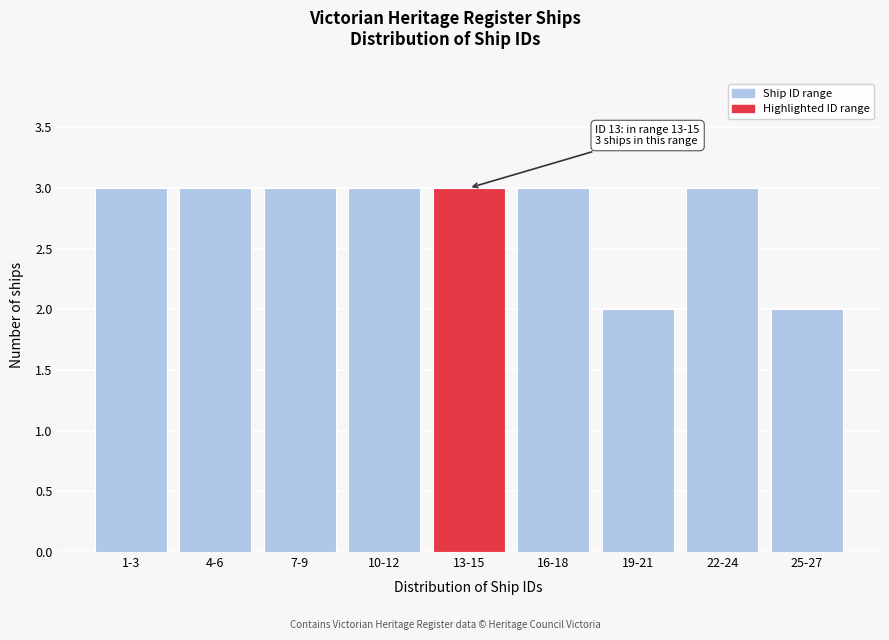

Reading left to right, what are all the values shown in this chart?

1-3=3	4-6=3	7-9=3	10-12=3	13-15=3	16-18=3	19-21=2	22-24=3	25-27=2